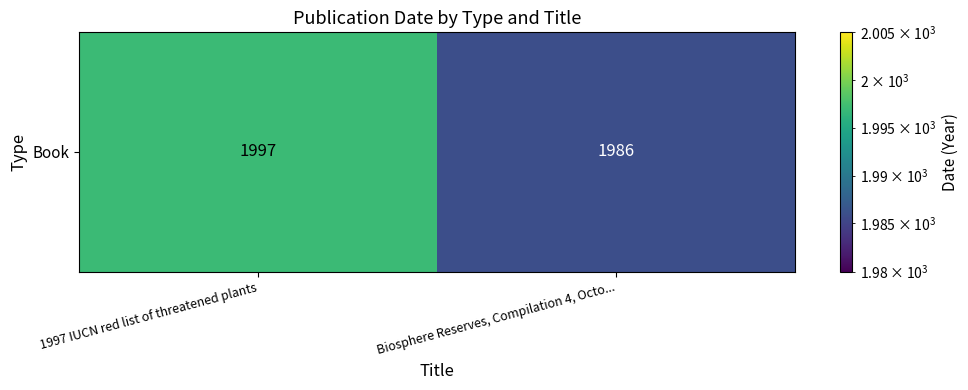

Which has a higher value, Biosphere Reserves, Compilation 4, Octo... or 1997 IUCN red list of threatened plants?

1997 IUCN red list of threatened plants